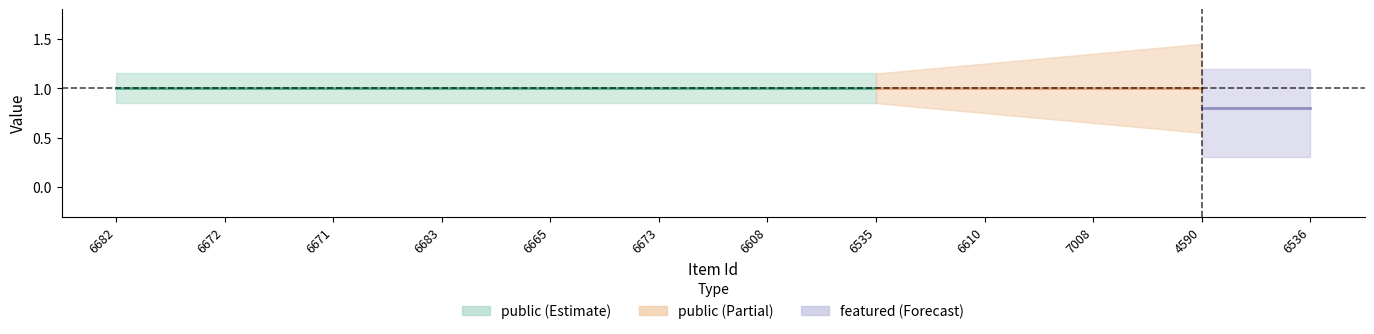

True or false: public and featured intersect in this chart.

False